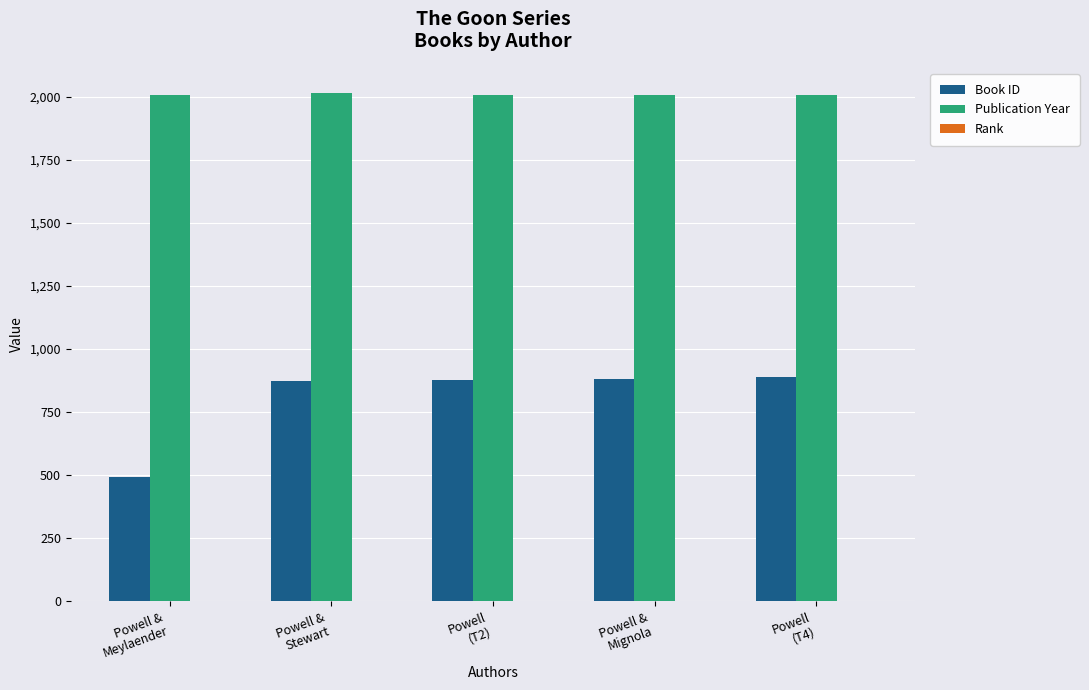

How many series are shown in this chart?

3